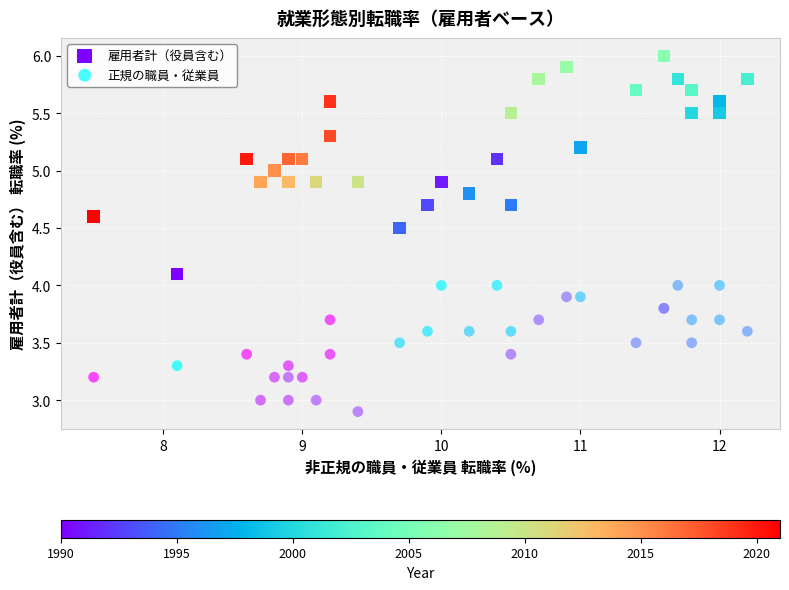

What are all the series names shown in the legend?

雇用者計（役員含む）, 正規の職員・従業員